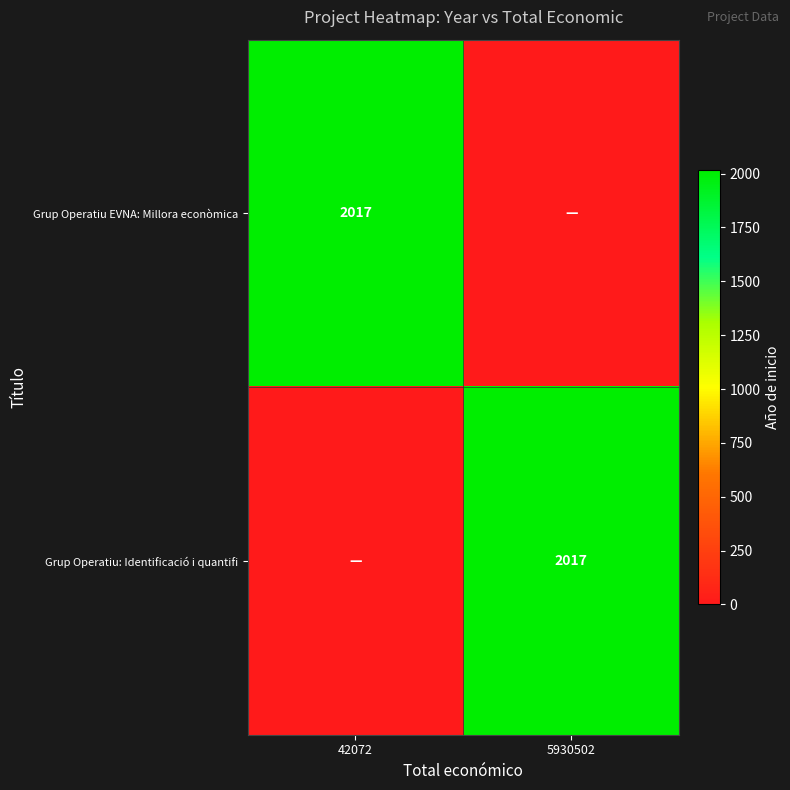

The value of Grup Operatiu: Identificació i quantifi at 5930502 is 2017. True or false?

True